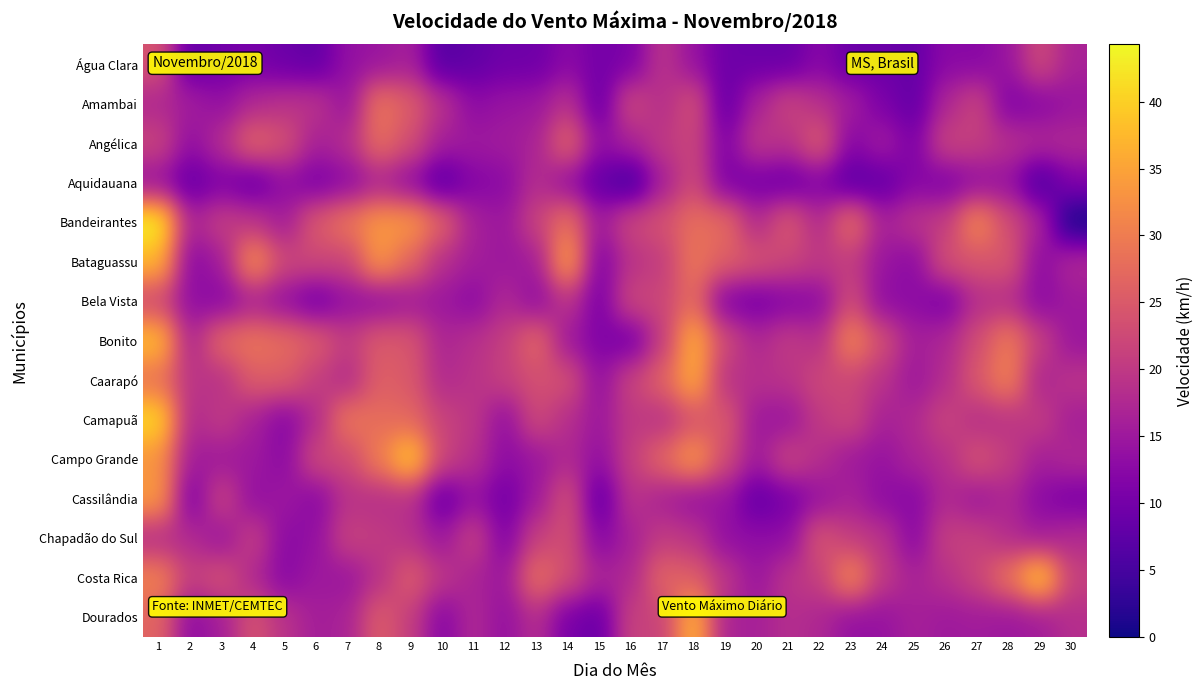

Which has a higher value, 1 or 2?

1